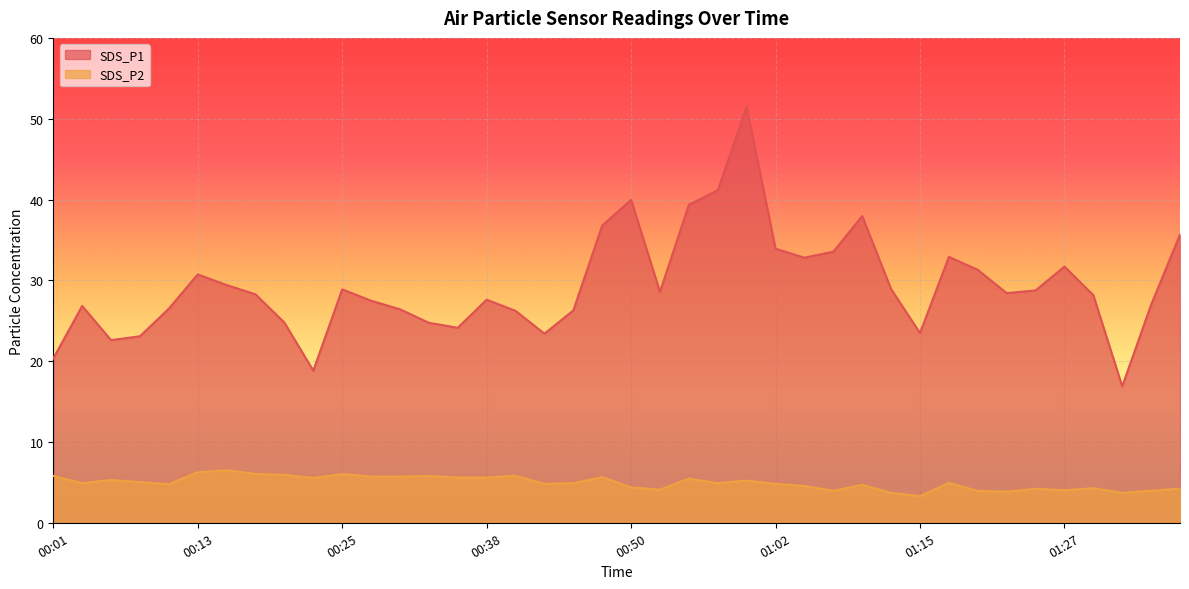

Does the chart display data point markers on the line(s)?

No